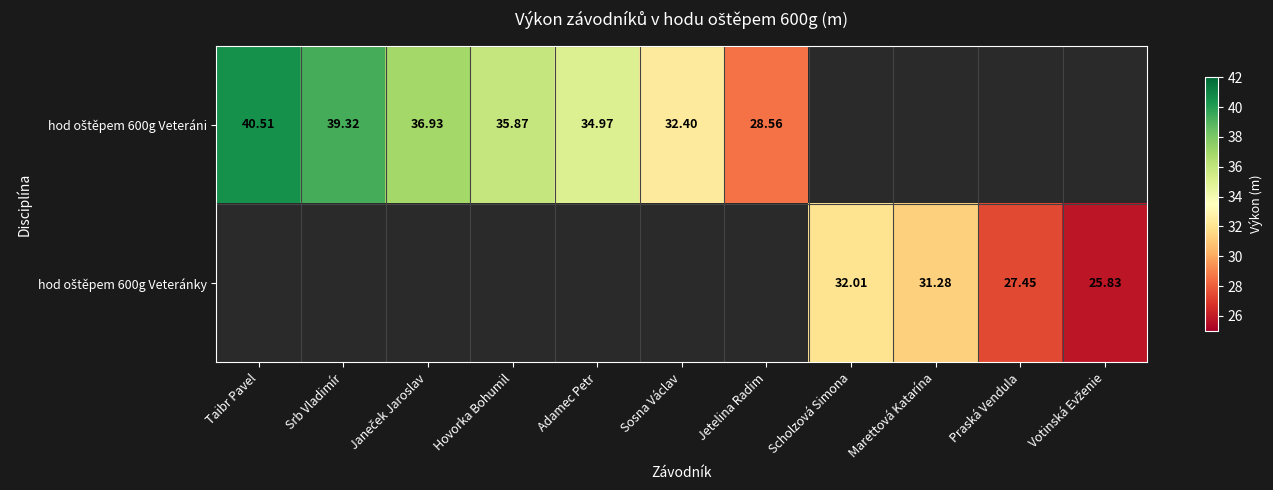

Which series has the largest range (max minus min)?

hod oštěpem 600g Veteráni